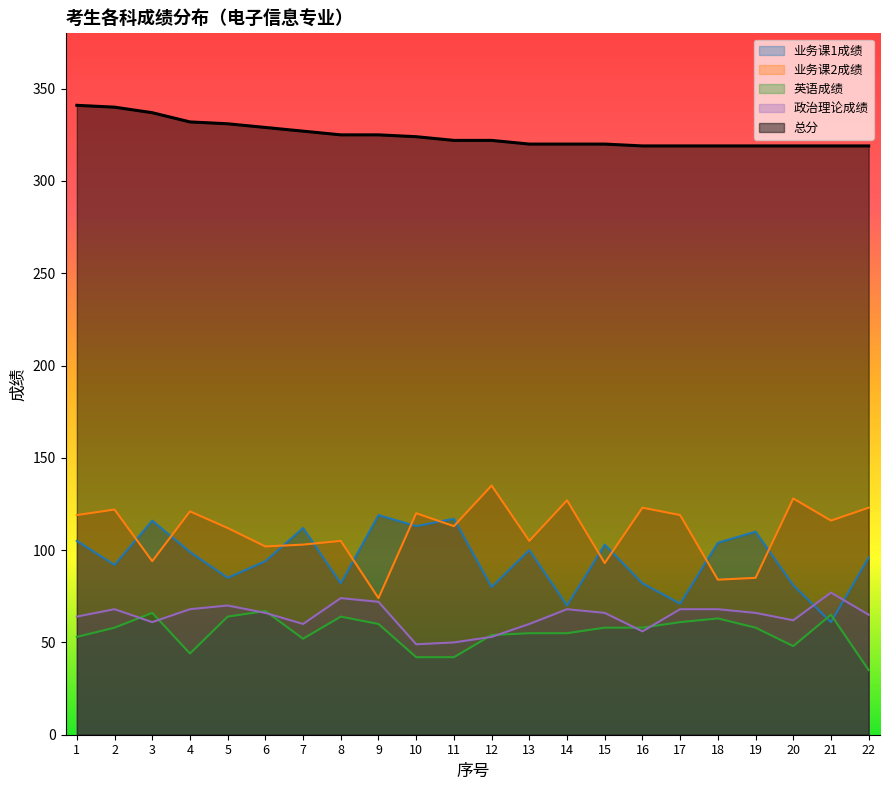

What is the sum of the 总分 values at 16 and 17?

638